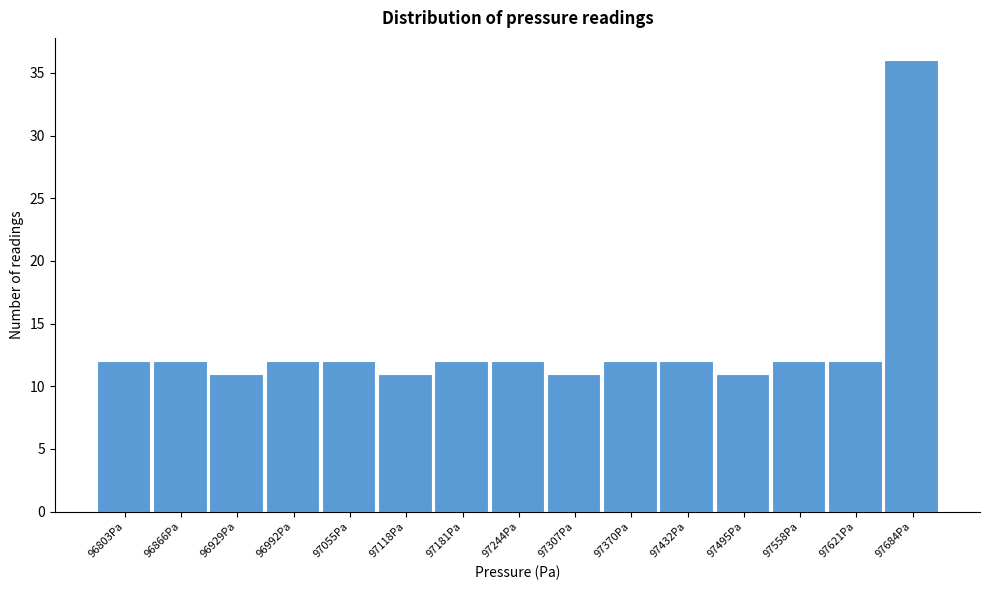

Over which range of the x-axis is the bar tallest?

97650 to 97720